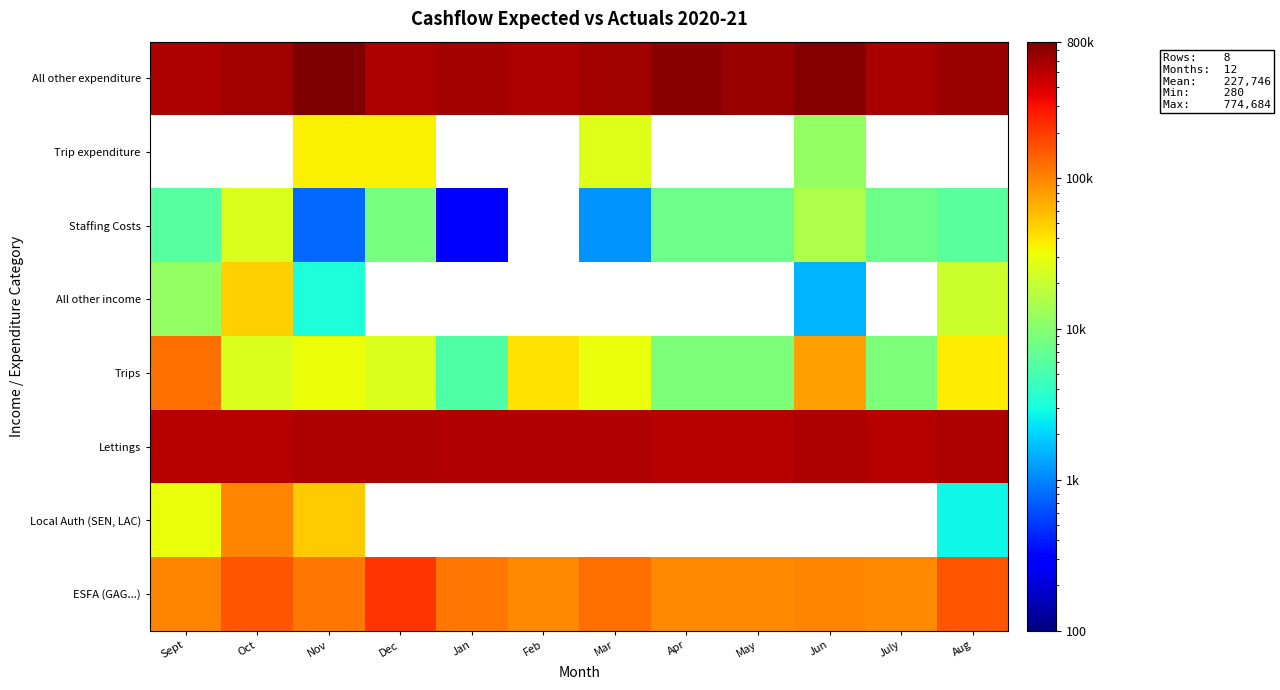

What is the difference between the Trips values at Jun and Apr?

68647.0